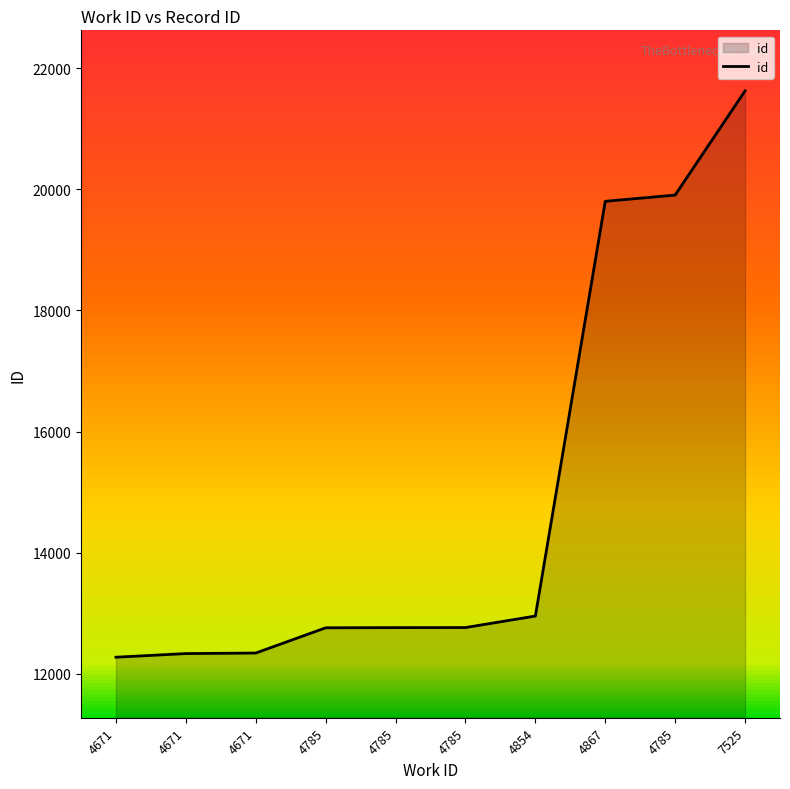

Does the chart have visible grid lines?

No